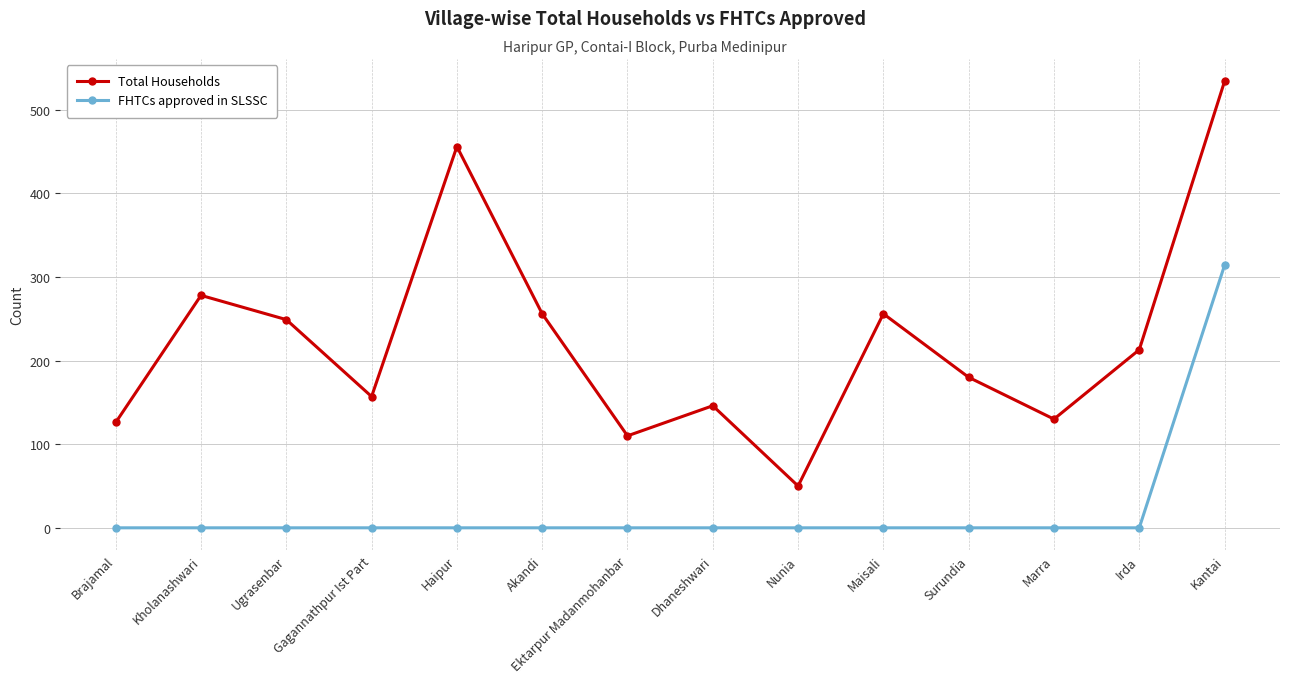

Does the chart display data point markers on the line(s)?

Yes